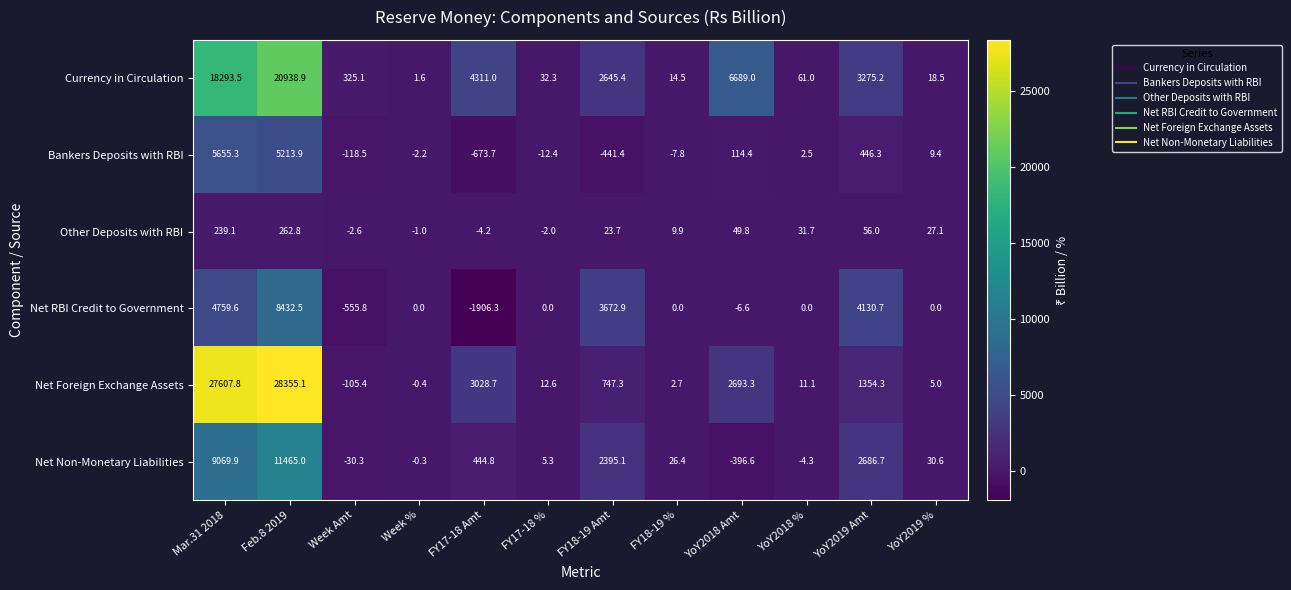

Where does the Bankers Deposits with RBI series first go above 2?

Mar.31 2018